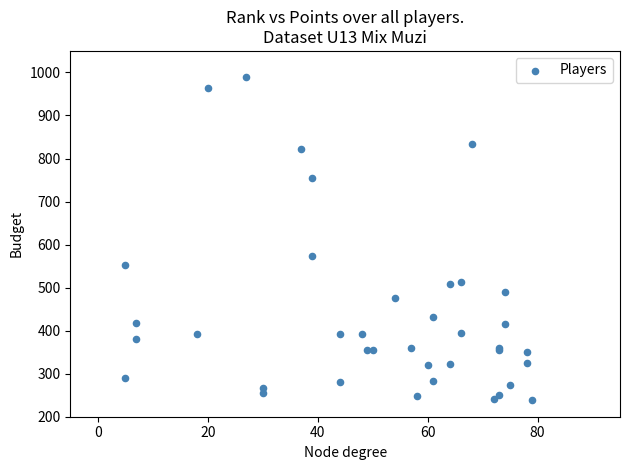

What Y value in the scatter plot is closest to 614?

574